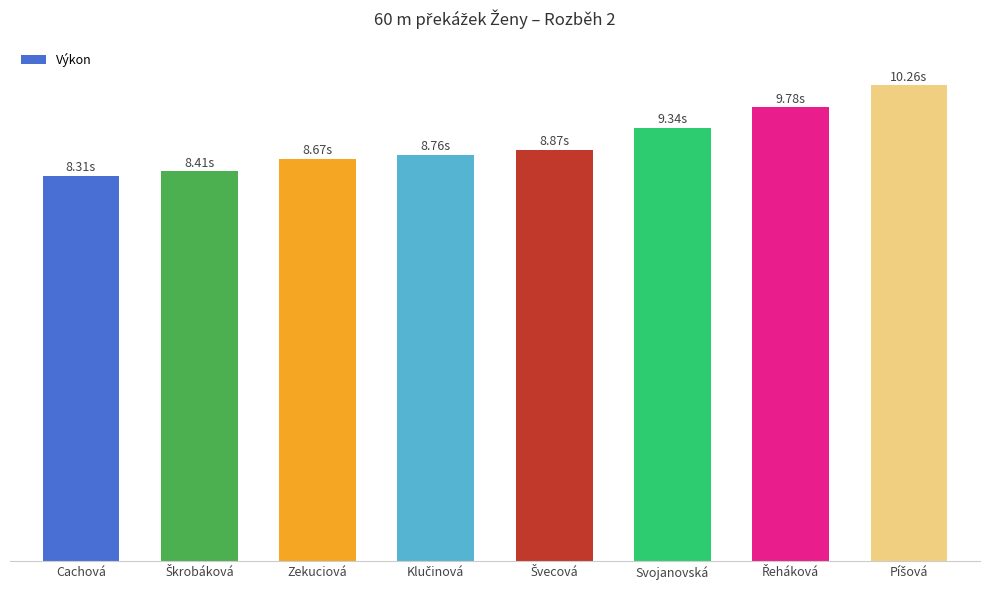

List the labels in order of value, largest first.

Píšová, Řeháková, Svojanovská, Švecová, Klučinová, Zekuciová, Škrobáková, Cachová